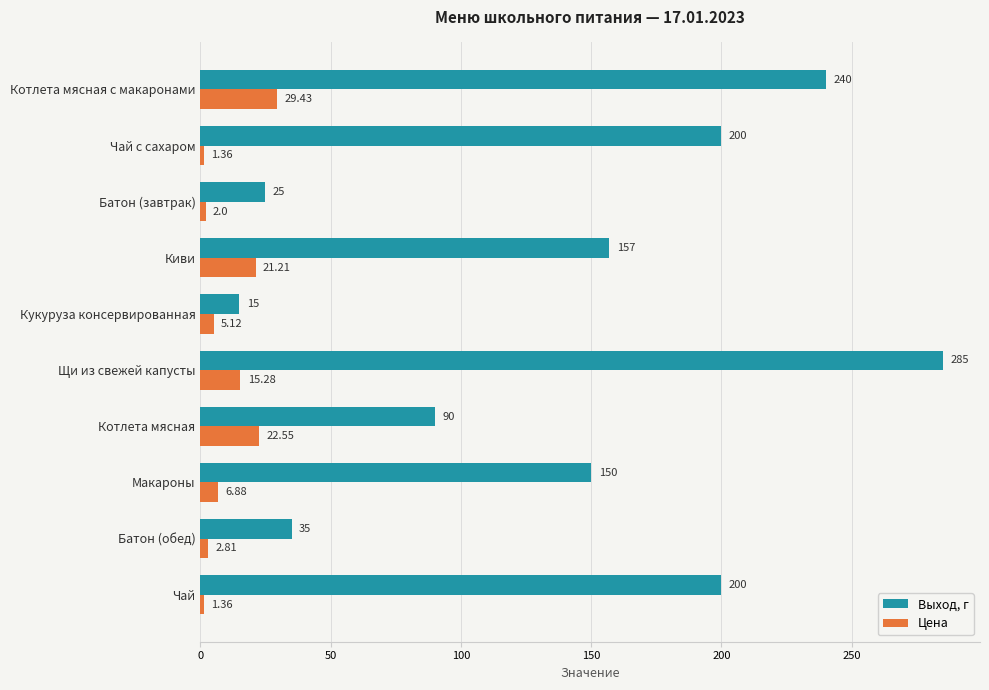

At which category is the sum across all series the highest?

Щи из свежей капусты